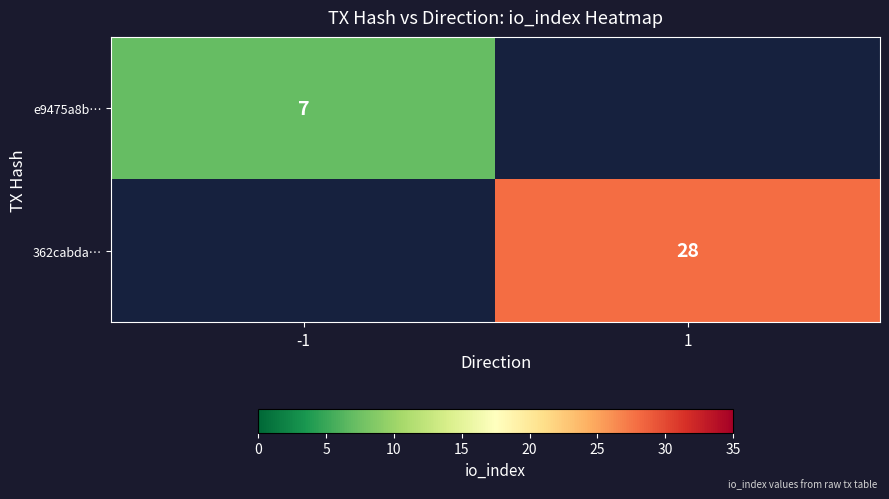

How many data points does each series have?

2